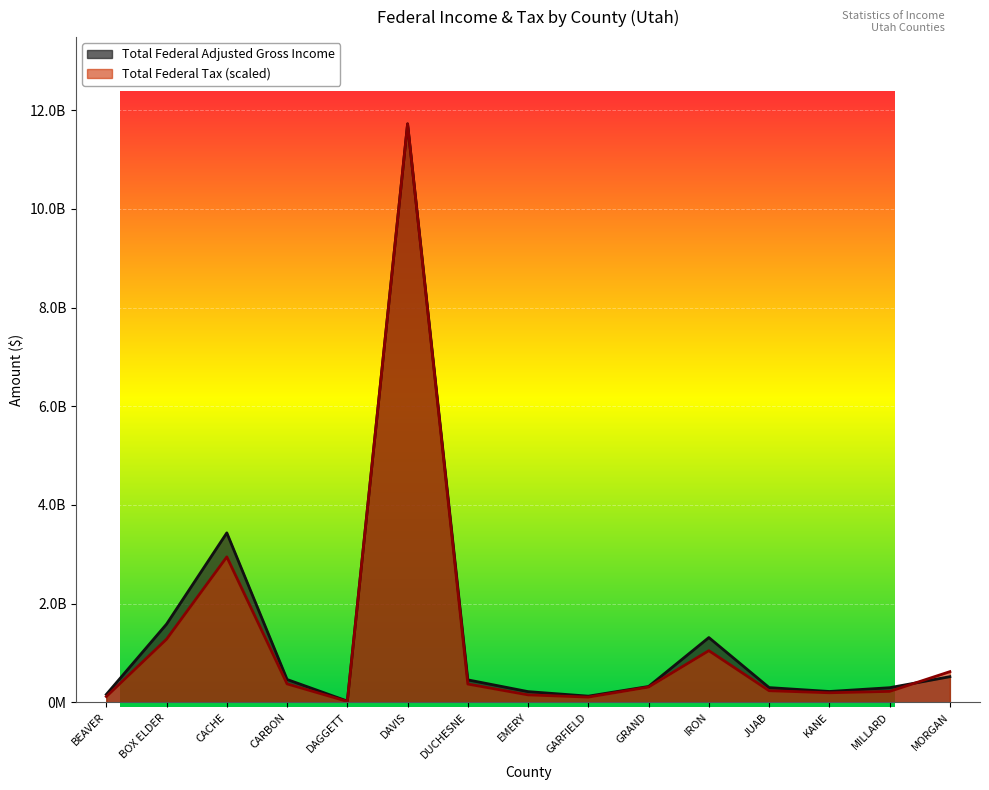

What is the total value across all series at CARBON?

835645791.1